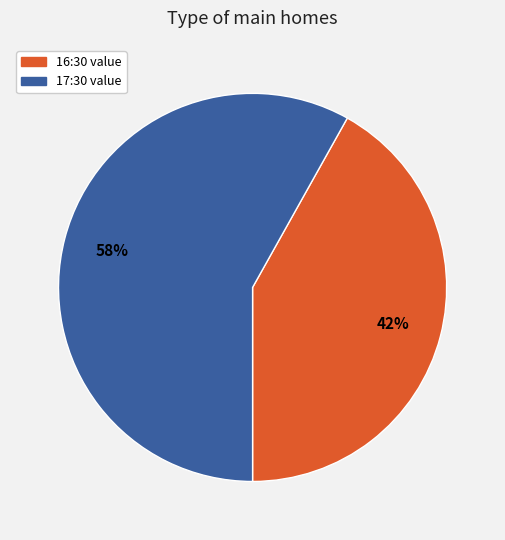

To the nearest percent, what percentage of the pie is 17:30 value?

58%